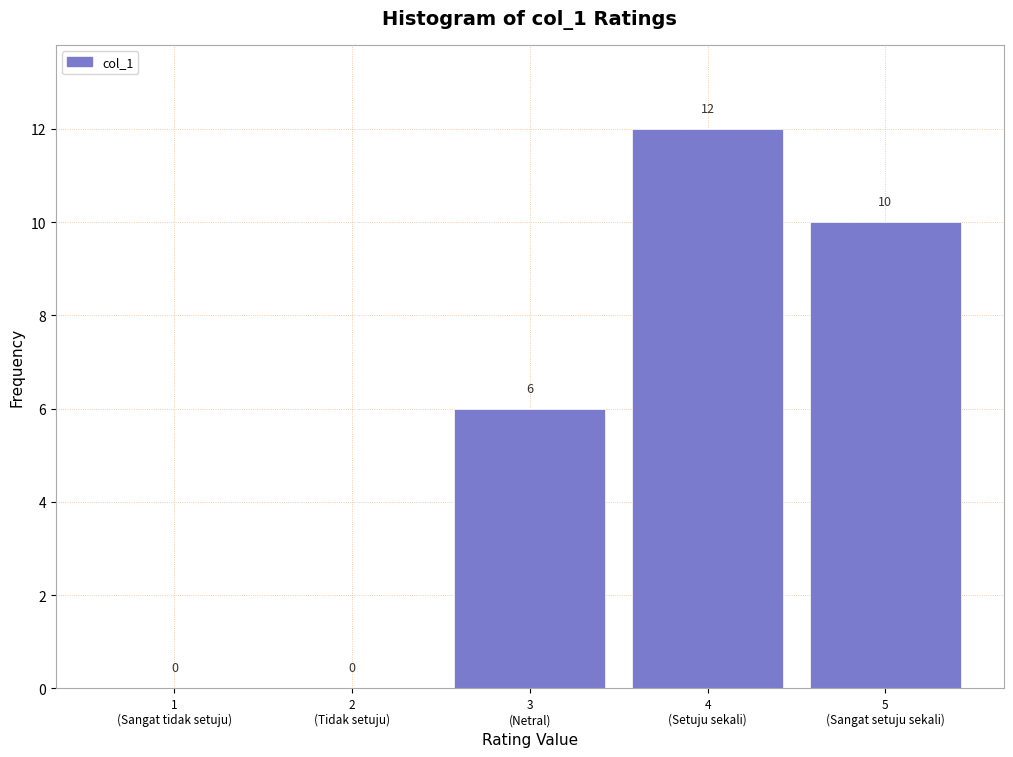

How many values are between 0 and 10?

4